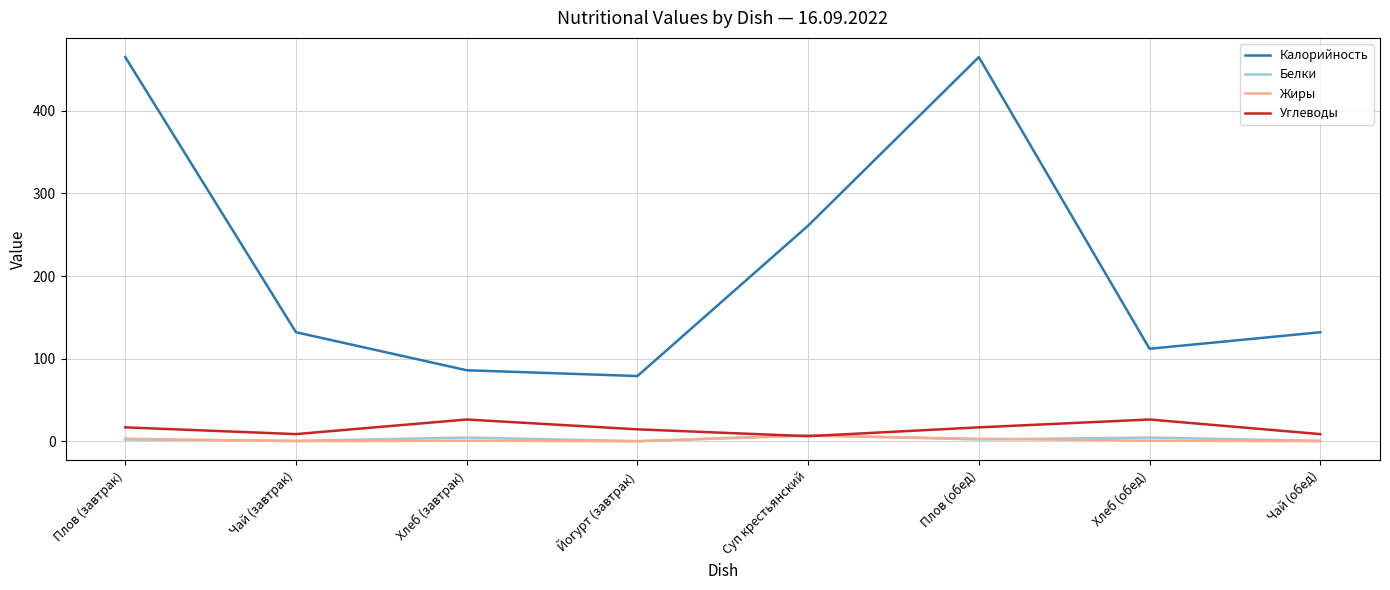

What position from the right is Йогурт (завтрак)?

5